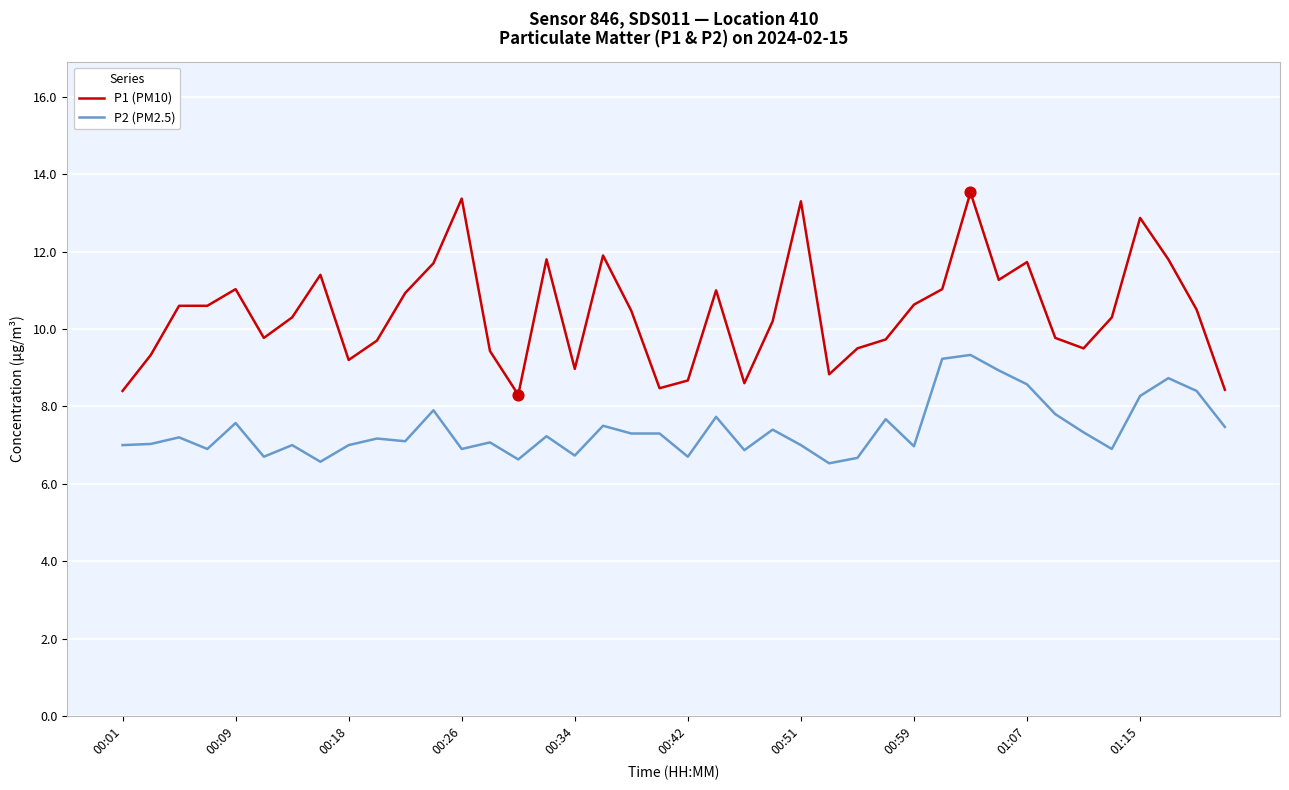

Which series has the largest range (max minus min)?

P1 (PM10)